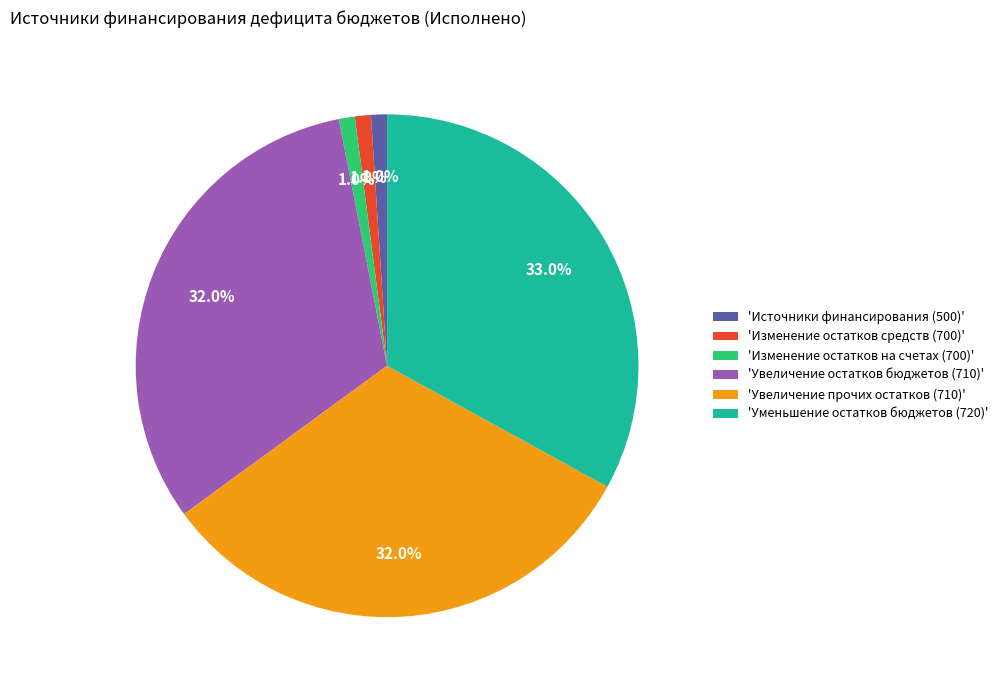

What is the largest slice in the pie chart?

'Уменьшение остатков бюджетов (720)'